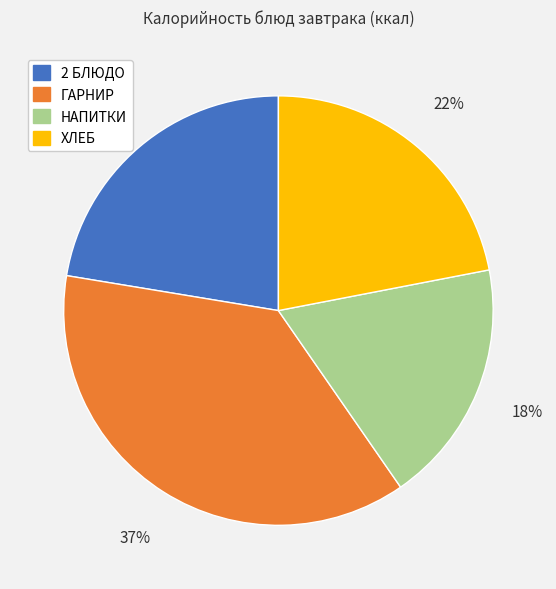

Does any single category account for the majority?

No